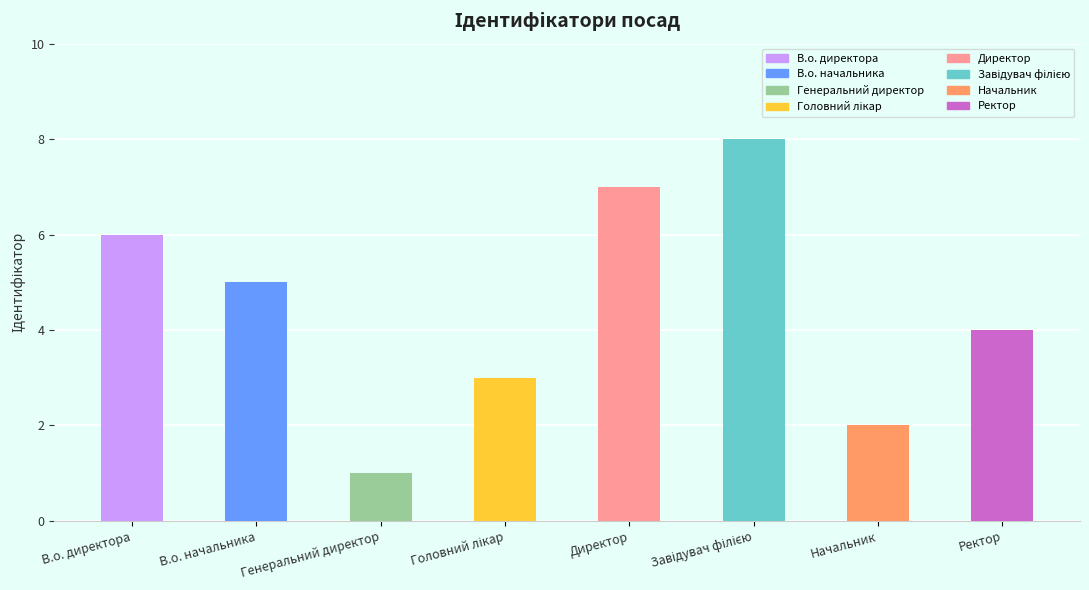

What position from the right is Генеральний директор?

6